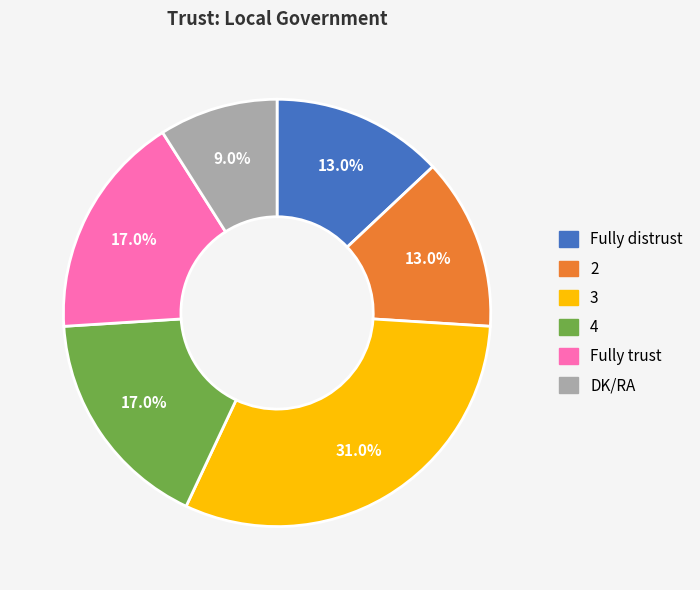

Does any single category account for the majority?

No